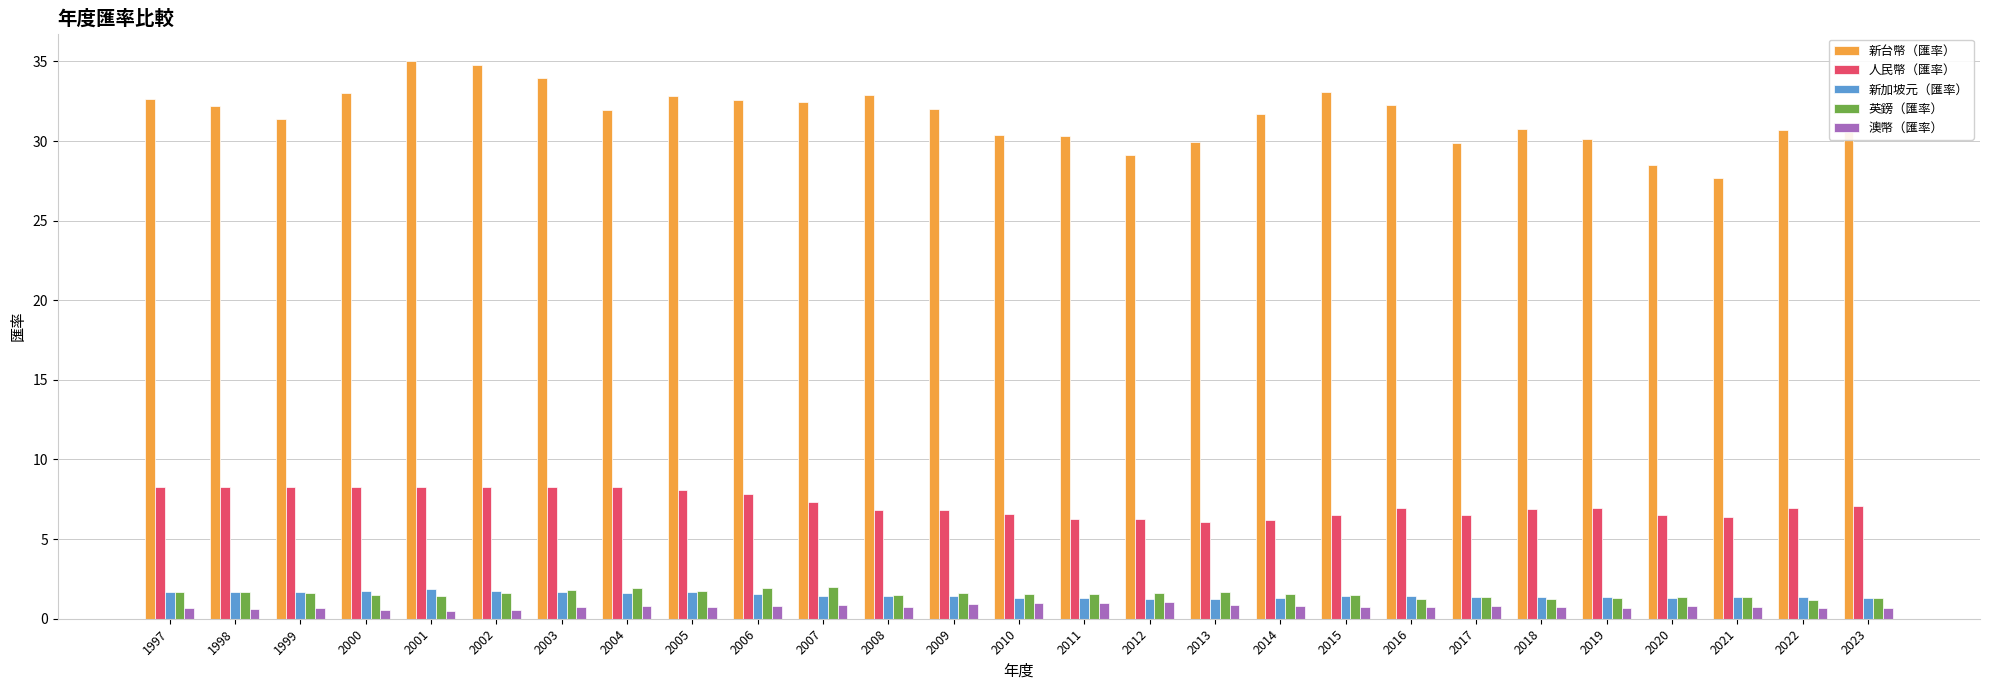

What is the sum of the 英鎊（匯率） values at 2011 and 2017?

2.9